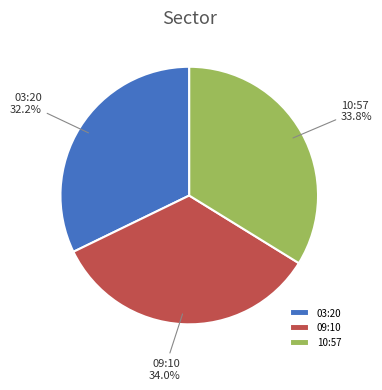

How many segments does this pie chart have?

3